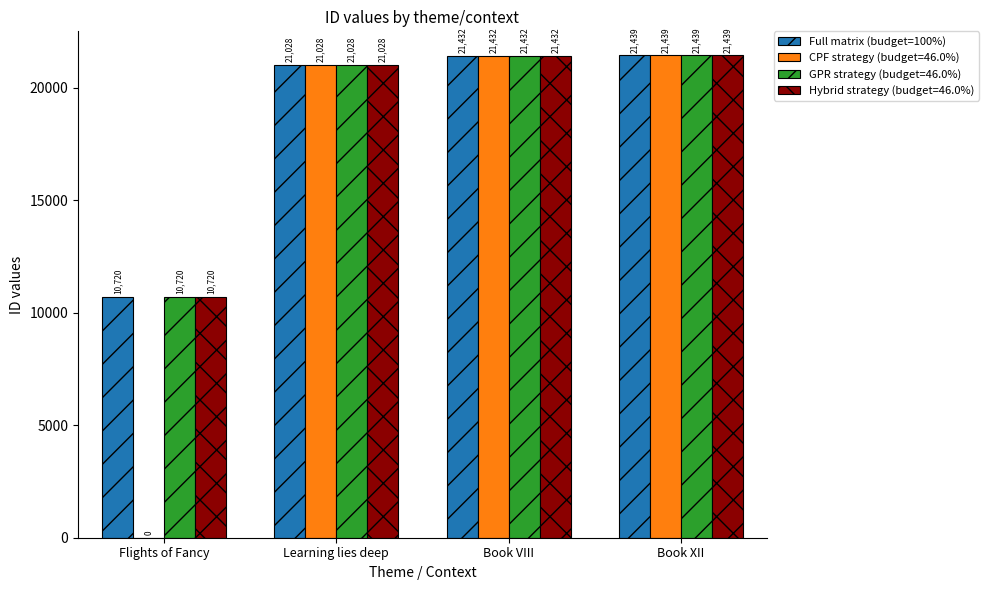

What is the maximum value shown in the chart?

21439